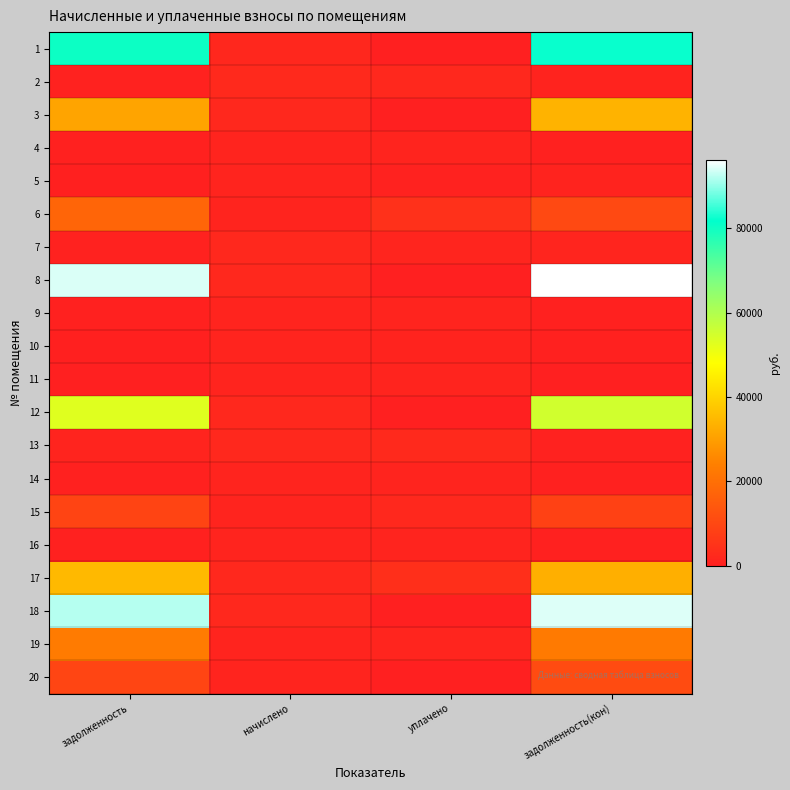

Reading right to left, what are all the values shown in this chart?

1: задолженность(кон)=82307.7	уплачено=0.0	начислено=1917.6	задолженность=80390.1
2: задолженность(кон)=770.8	уплачено=2236.5	начислено=2312.3	задолженность=694.9
3: задолженность(кон)=33883.2	уплачено=0.0	начислено=2216.0	задолженность=30913.1
4: задолженность(кон)=436.2	уплачено=1265.5	начислено=1308.5	задолженность=393.2
5: задолженность(кон)=785.6	уплачено=746.6	начислено=1177.9	задолженность=354.0
6: задолженность(кон)=10426.8	уплачено=4396.8	начислено=1280.5	задолженность=17384.8
7: задолженность(кон)=1464.9	уплачено=1392.1	начислено=2197.3	задолженность=662.4
8: задолженность(кон)=96223.5	уплачено=0.0	начислено=2225.3	задолженность=93998.2
9: задолженность(кон)=428.9	уплачено=1244.5	начислено=1286.7	задолженность=386.7
10: задолженность(кон)=379.2	уплачено=1100.2	начислено=1137.5	задолженность=341.8
11: задолженность(кон)=0.0	уплачено=1200.0	начислено=1286.7	задолженность=0.0
12: задолженность(кон)=55108.6	уплачено=0.0	начислено=2228.4	задолженность=52880.2
13: задолженность(кон)=737.6	уплачено=2493.9	начислено=2206.7	задолженность=1176.0
14: задолженность(кон)=424.8	уплачено=1232.5	начислено=1274.3	задолженность=382.9
15: задолженность(кон)=8376.1	уплачено=2130.7	начислено=1128.2	задолженность=9378.6
16: задолженность(кон)=423.7	уплачено=1229.5	начислено=1271.2	задолженность=382.0
17: задолженность(кон)=33246.7	уплачено=4000.0	начислено=2212.9	задолженность=35033.8
18: задолженность(кон)=94192.7	уплачено=0.0	начислено=2203.6	задолженность=91989.2
19: задолженность(кон)=22832.8	уплачено=1450.0	начислено=1274.3	задолженность=23008.5
20: задолженность(кон)=10913.8	уплачено=0.0	начислено=1146.8	задолженность=9521.9